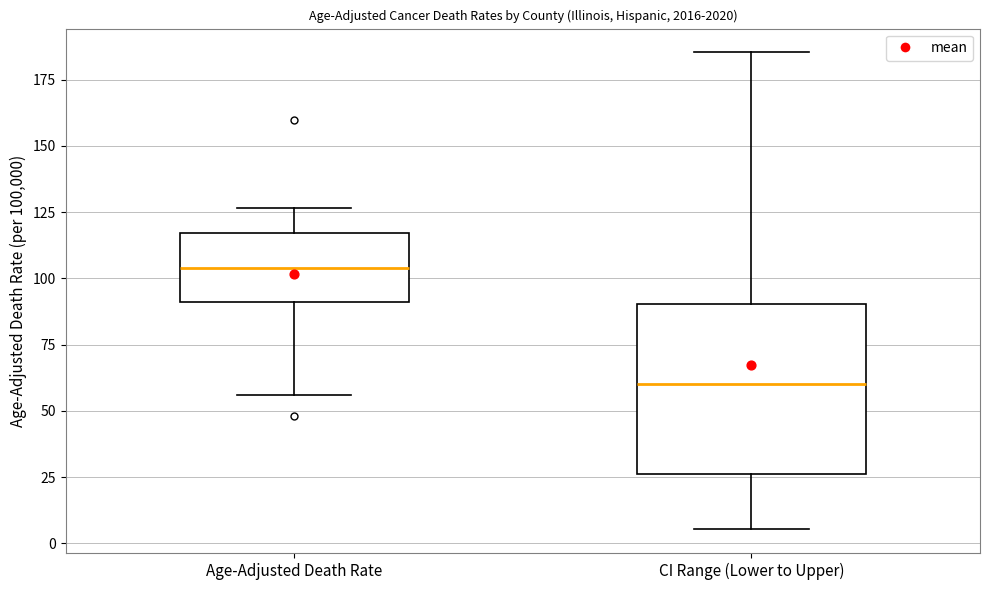

Which box has the highest median line?

Age-Adjusted Death Rate